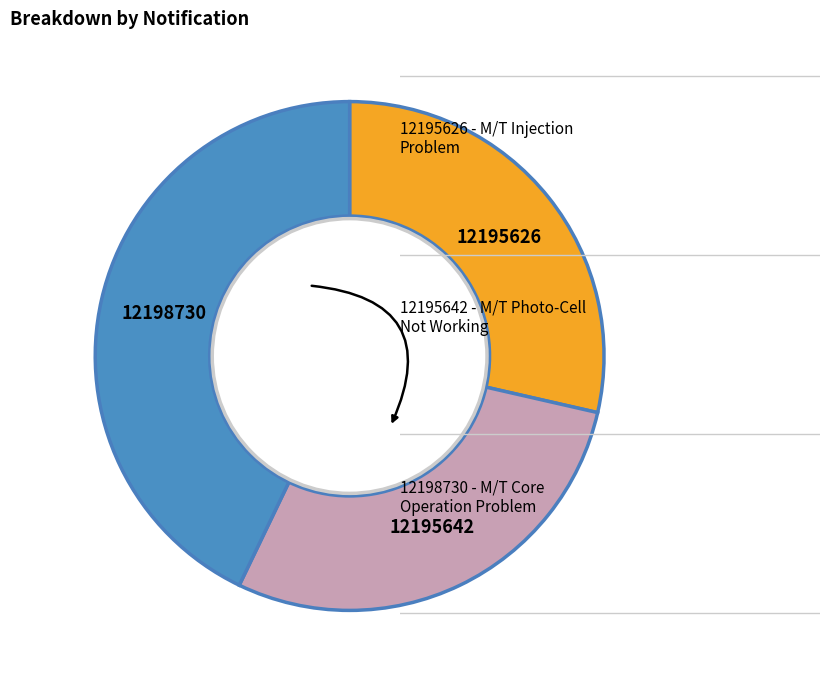

Is there a majority slice in this chart?

No